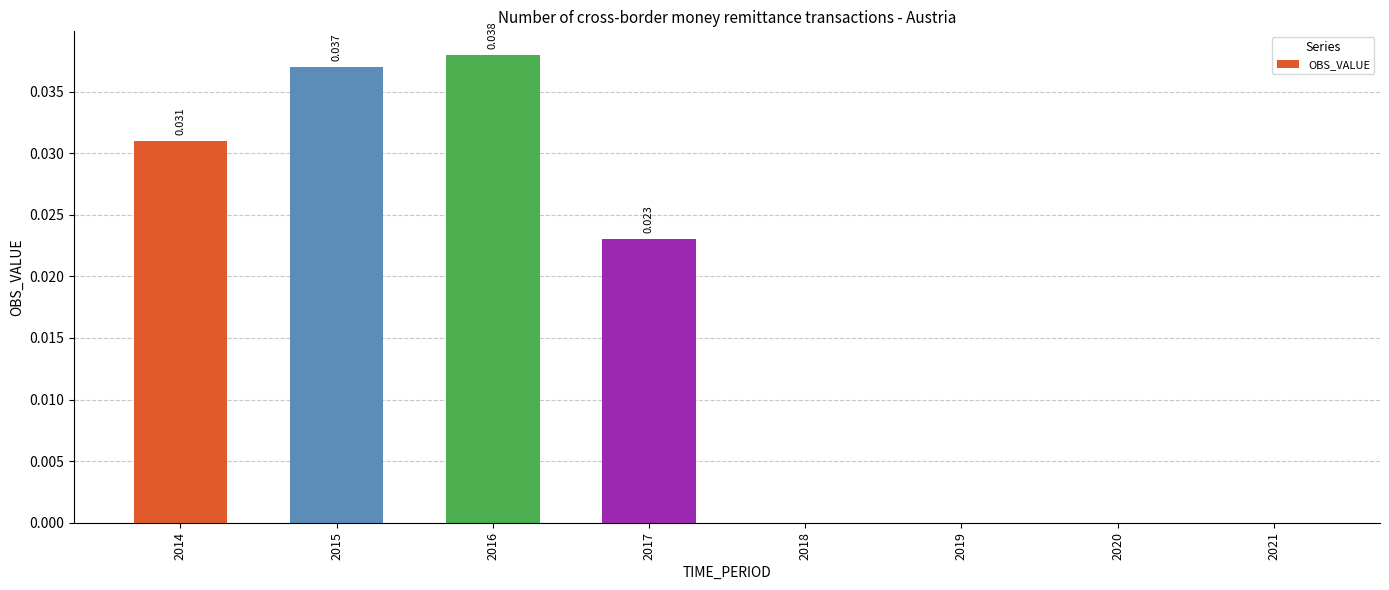

Are the bars horizontal?

No